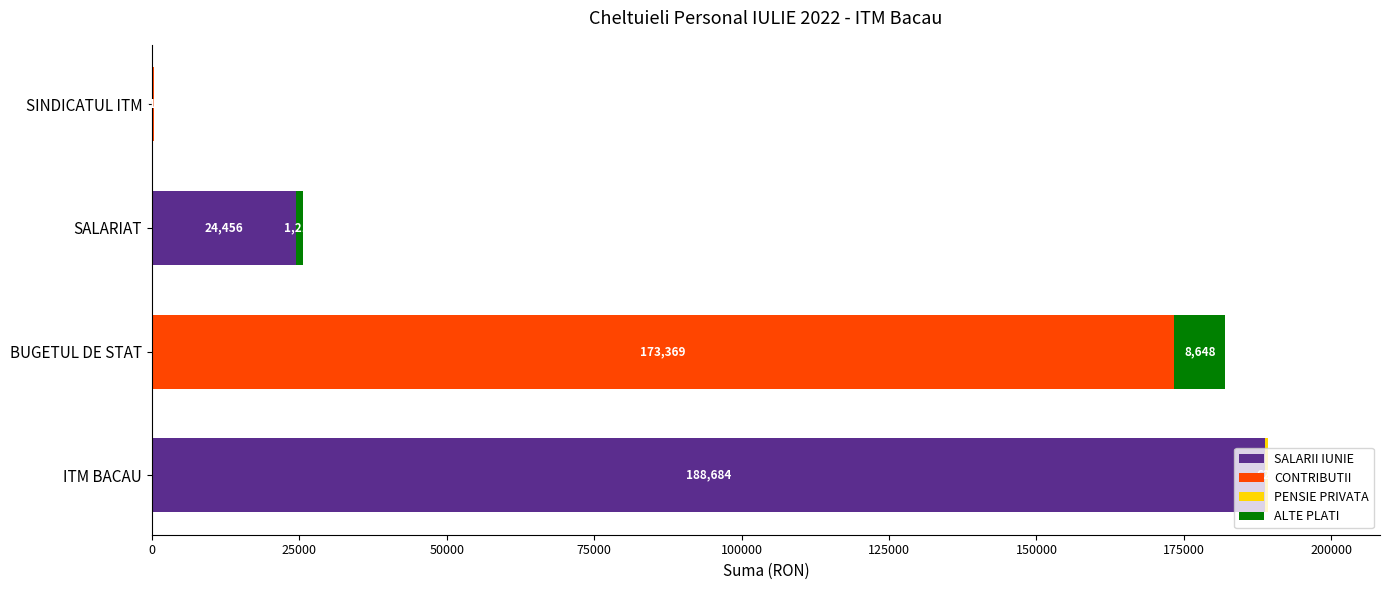

What is the highest value of the SALARII IUNIE series?

188684